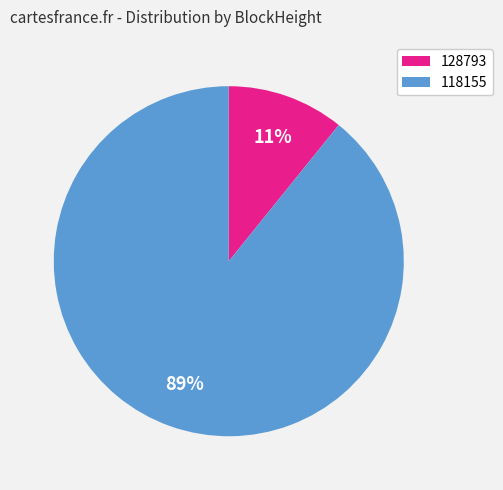

To the nearest percent, what is the difference between the largest and smallest slice percentages?

78%